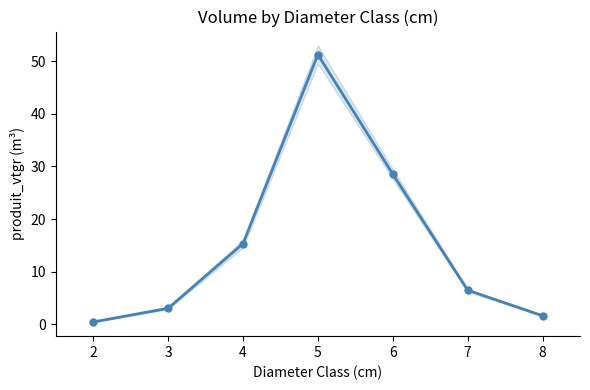

How many categories are shown in the chart?

7